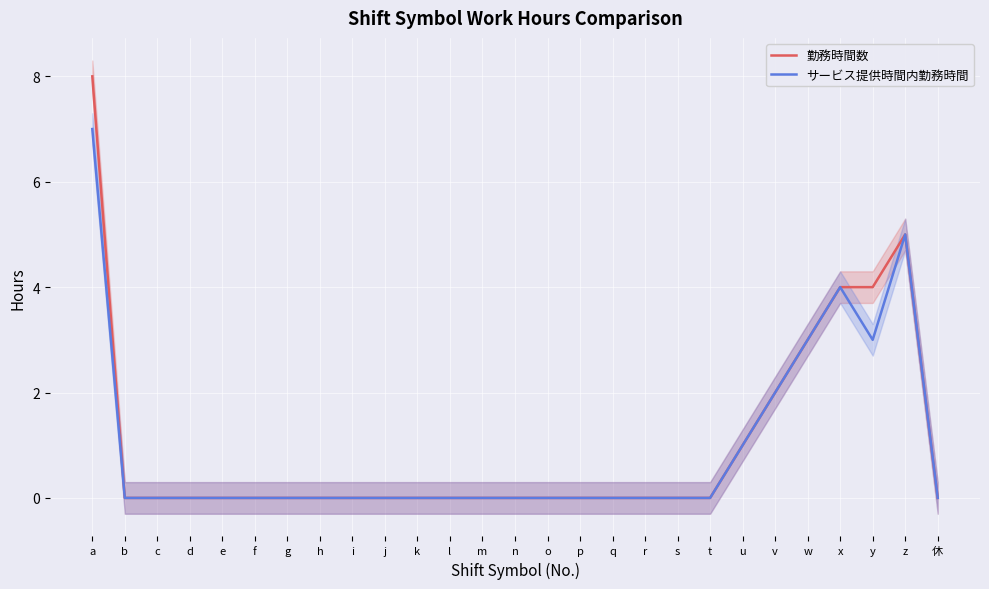

Which has a higher value, 休 or d?

休